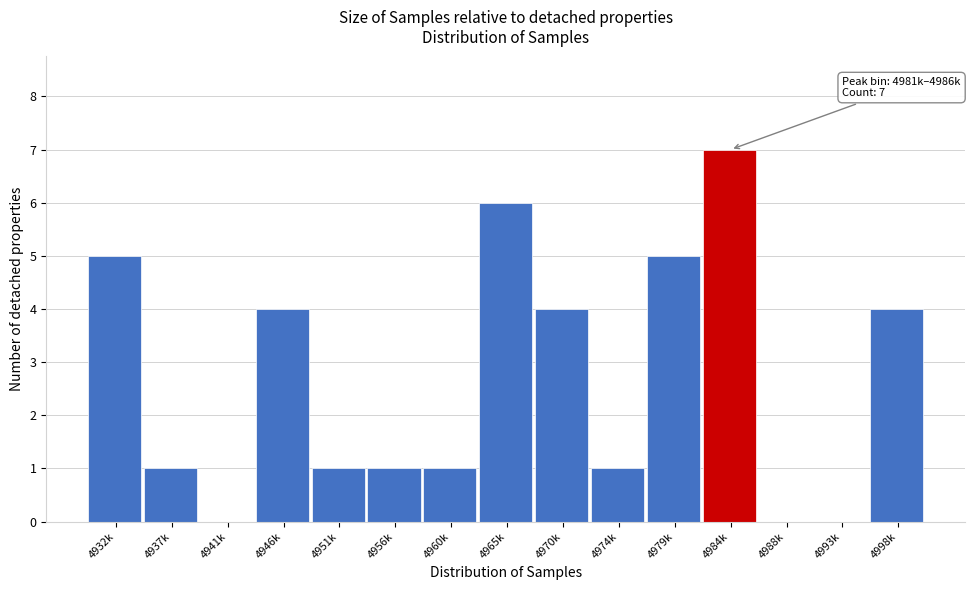

Reading right to left, extract all data points from this chart.

4998k=4	4993k=0	4988k=0	4984k=7	4979k=5	4974k=1	4970k=4	4965k=6	4960k=1	4956k=1	4951k=1	4946k=4	4941k=0	4937k=1	4932k=5